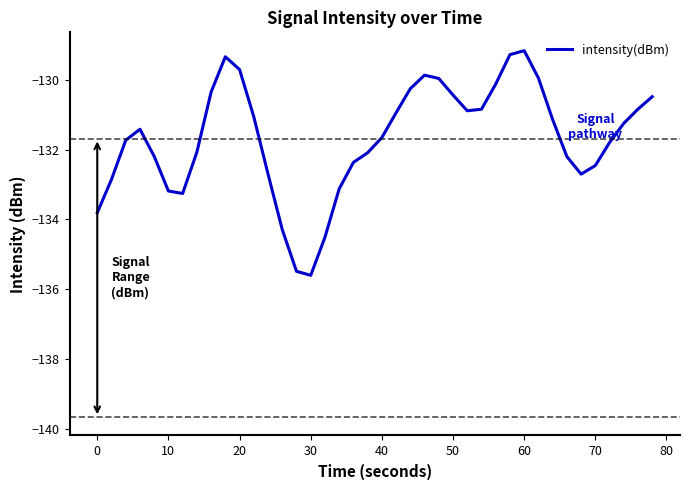

What is the minimum value shown in the chart?

-135.6